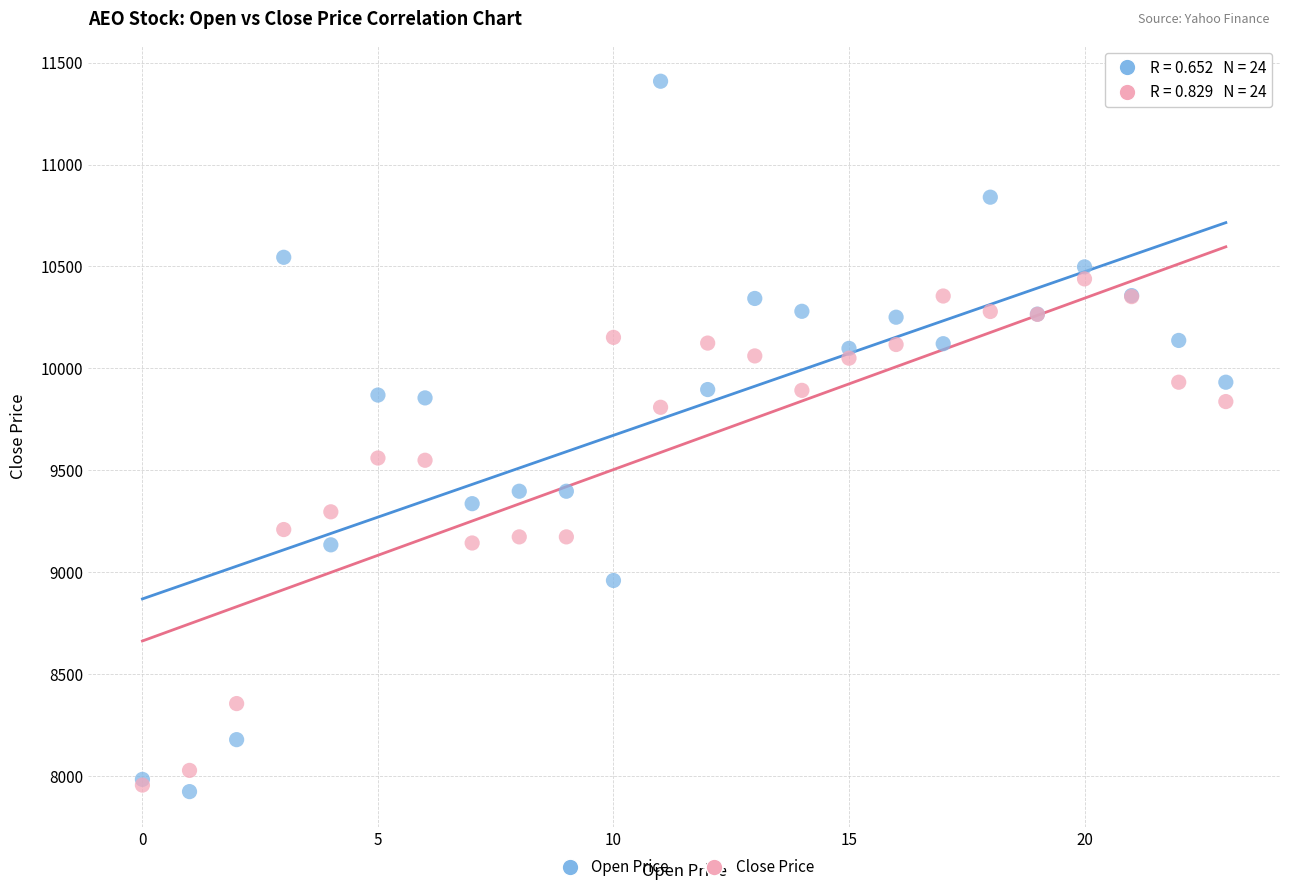

Which series reaches the maximum Y coordinate?

Open Price